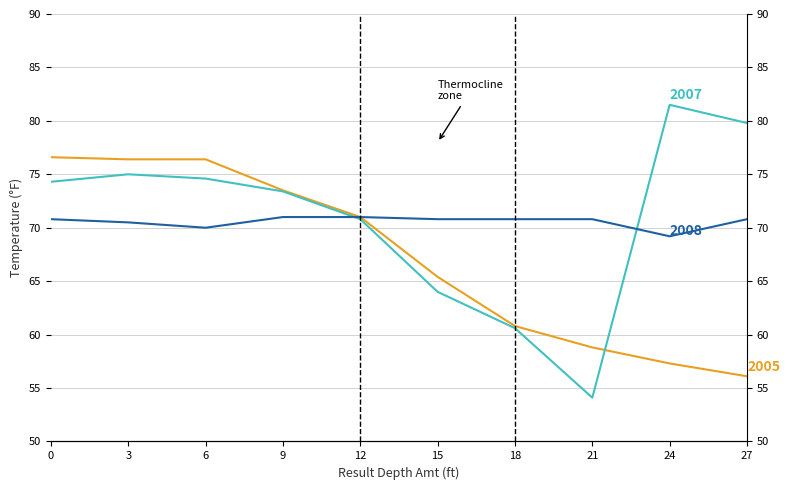

True or false: 2005 has more than 2 points higher than both neighbors.

False